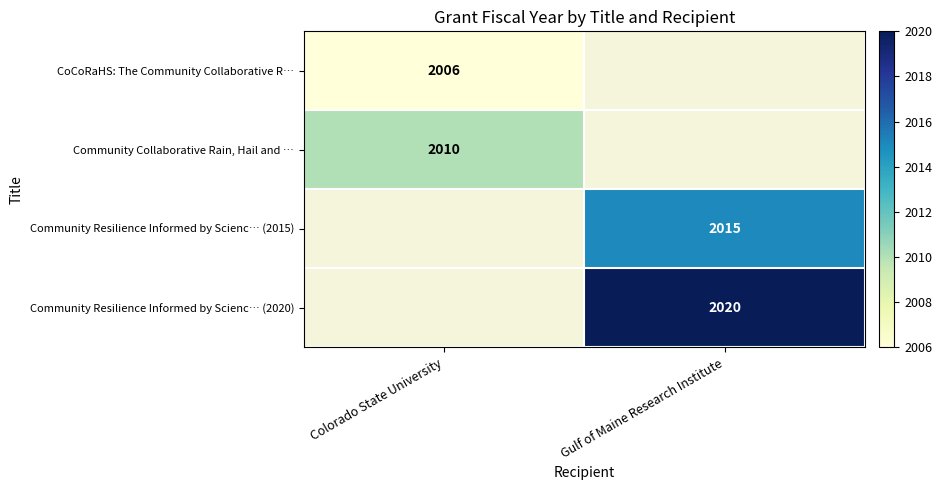

Is the value of Community Resilience Informed by Scienc… (2020) at Gulf of Maine Research Institute greater than the value of Community Collaborative Rain, Hail and … at Colorado State University?

Yes